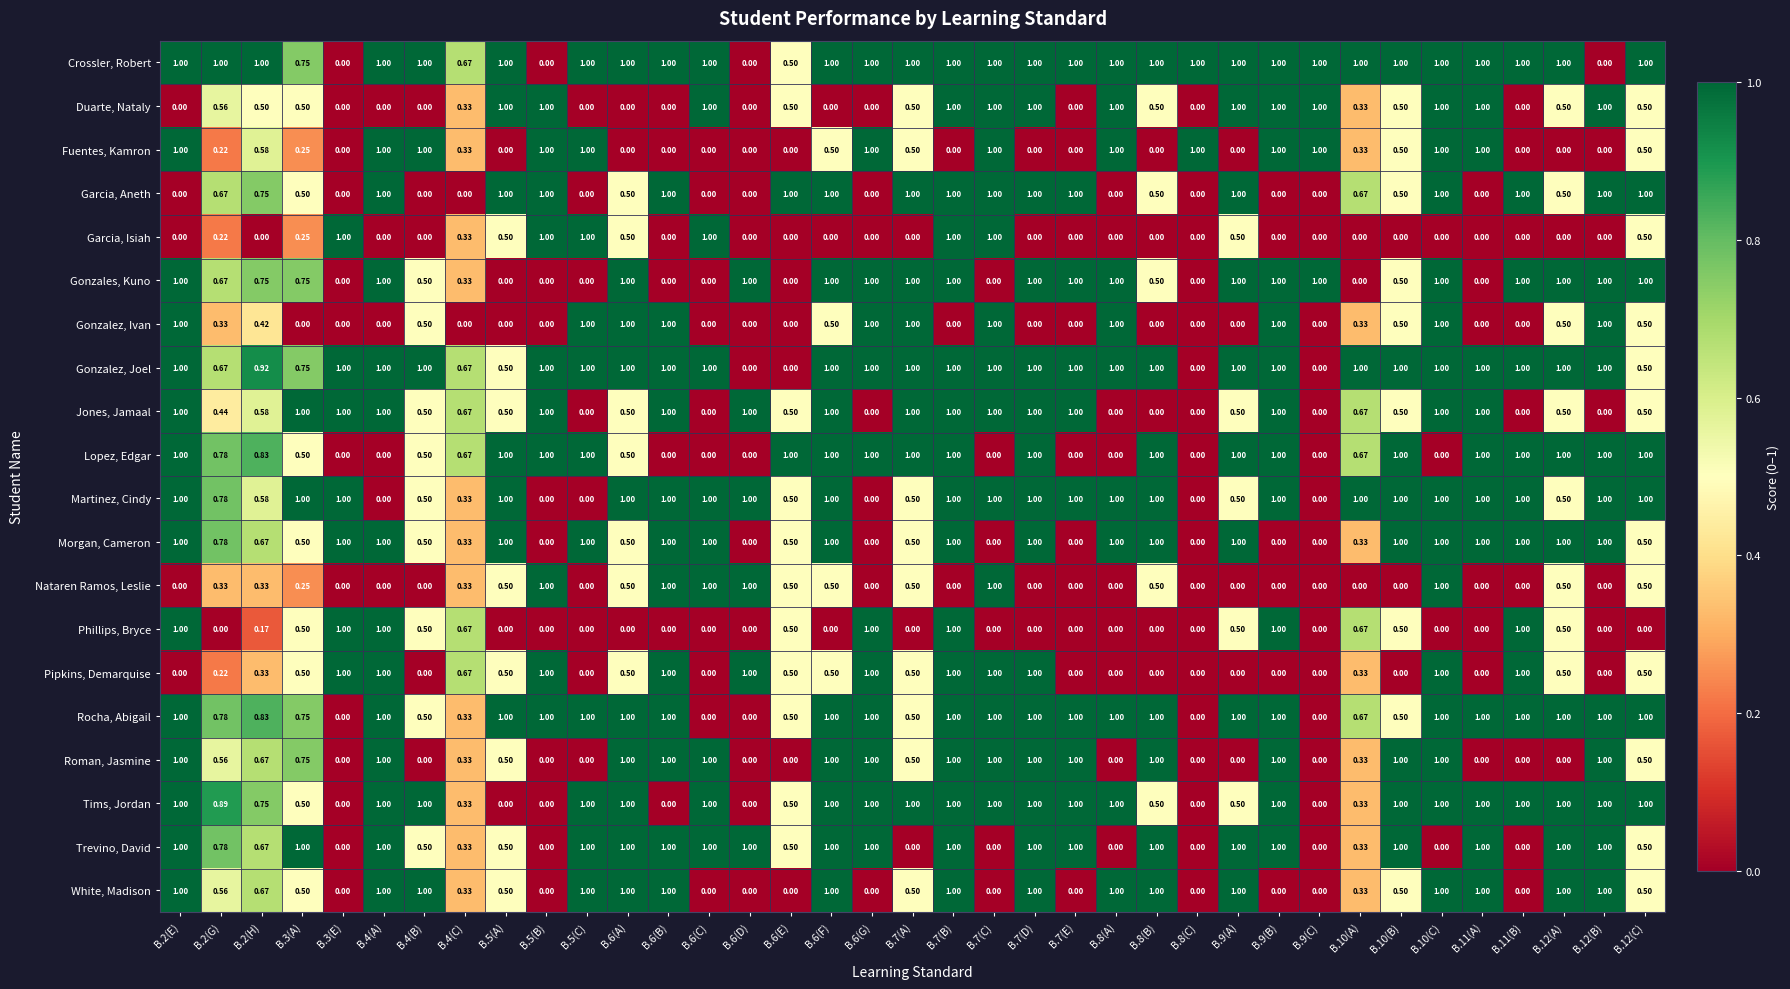

Is the value of Gonzales, Kuno at B.12(B) greater than the value of Garcia, Isiah at B.2(G)?

Yes